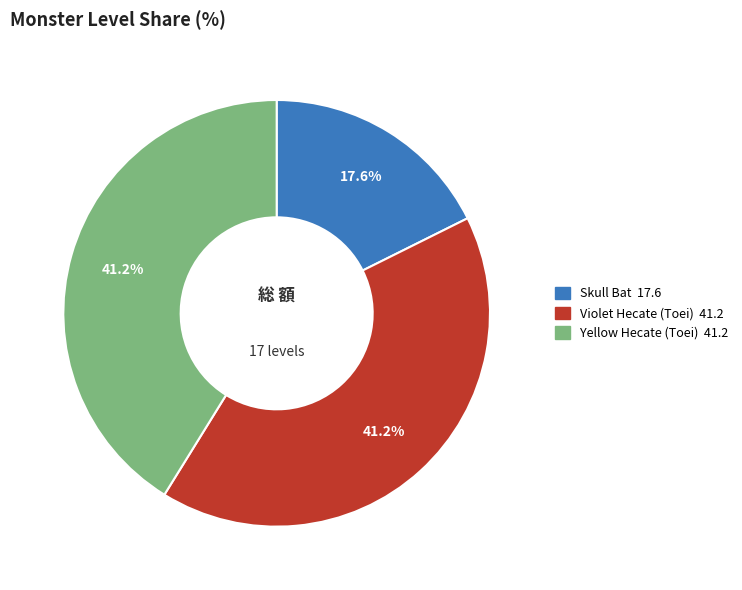

Is it true that Violet Hecate (Toei) is 41% of the pie?

True